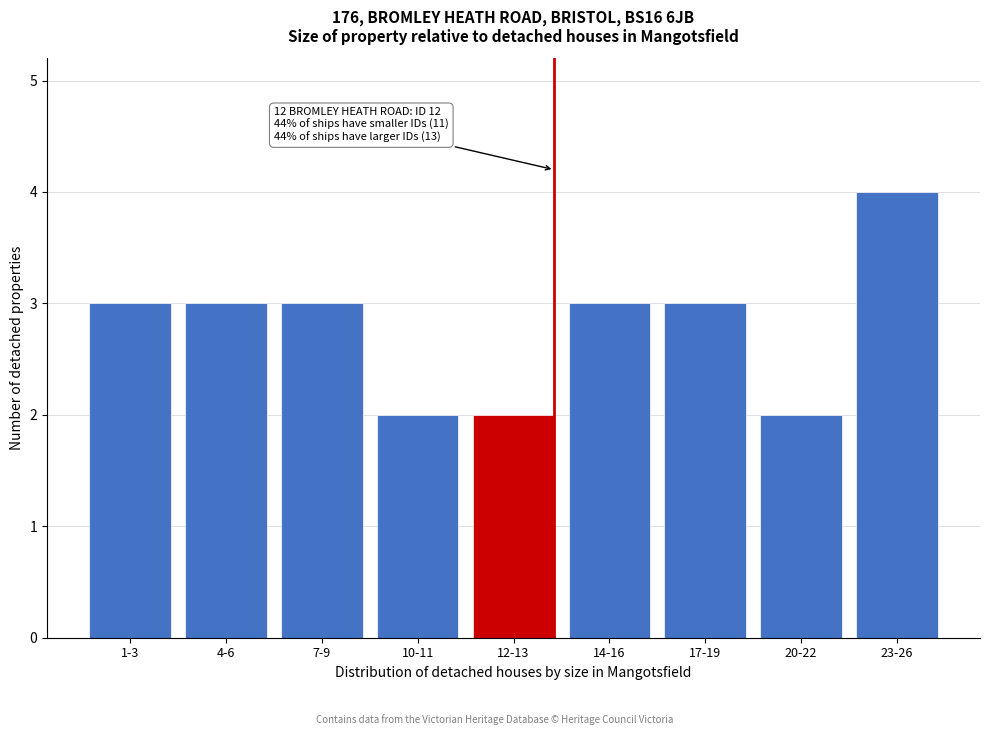

Reading left to right, extract all data points from this chart.

1-3=3	4-6=3	7-9=3	10-11=2	12-13=2	14-16=3	17-19=3	20-22=2	23-26=4